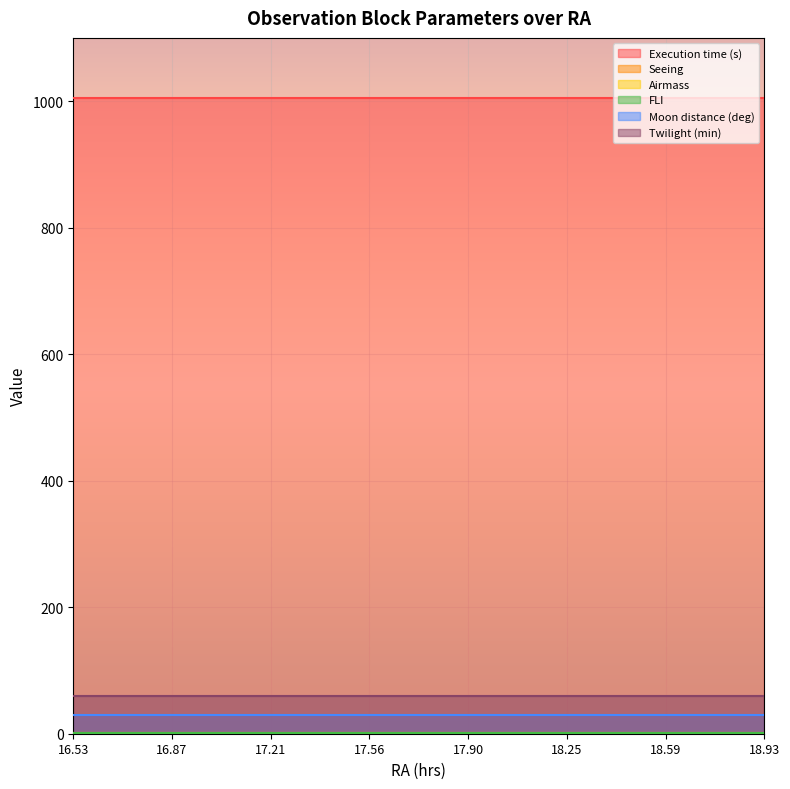

Which series has the largest total across all categories?

Execution time (s)